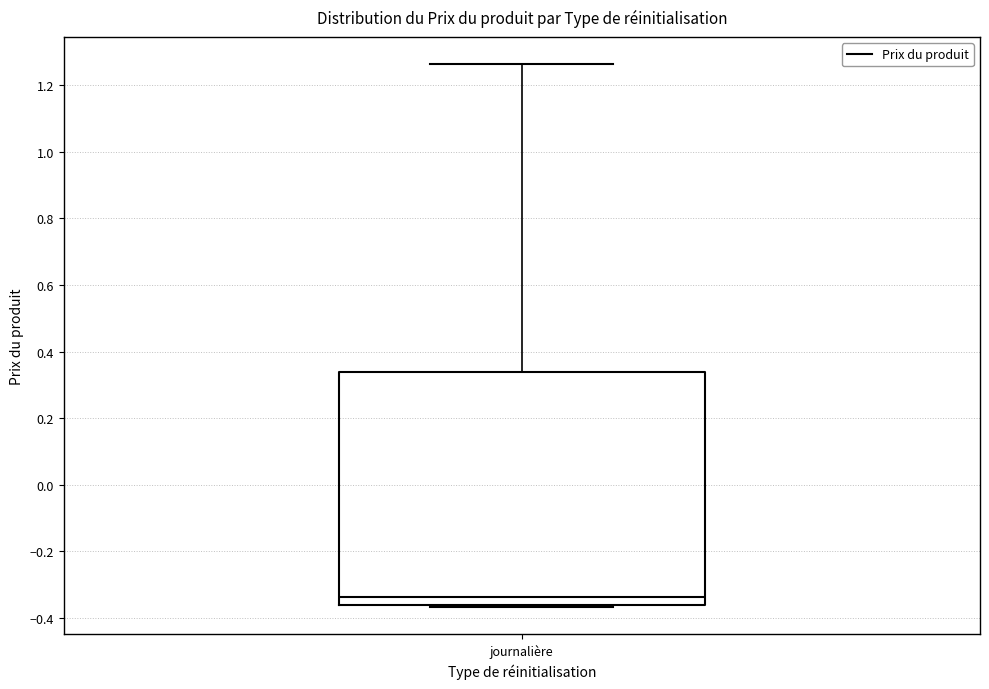

Read this box plot against the y-axis: the position of the median line, the range covered by the box, and the ends of both whiskers. The values are not printed on the chart, so give them approximately, as read against the axis.

median -0.34, box -0.36 to 0.34, whiskers -0.36 to 1.26